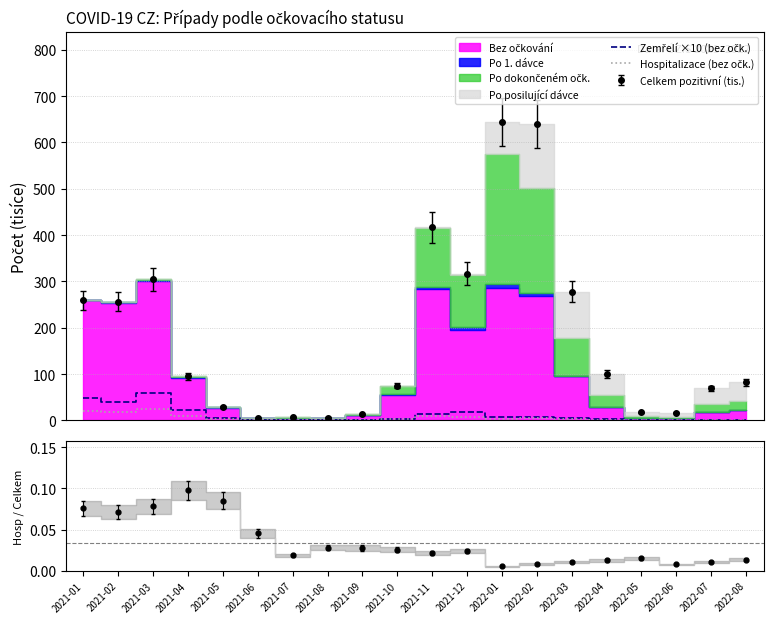

At which category does Hospitalizace (bez očk.) reach its first local valley?

2021-02